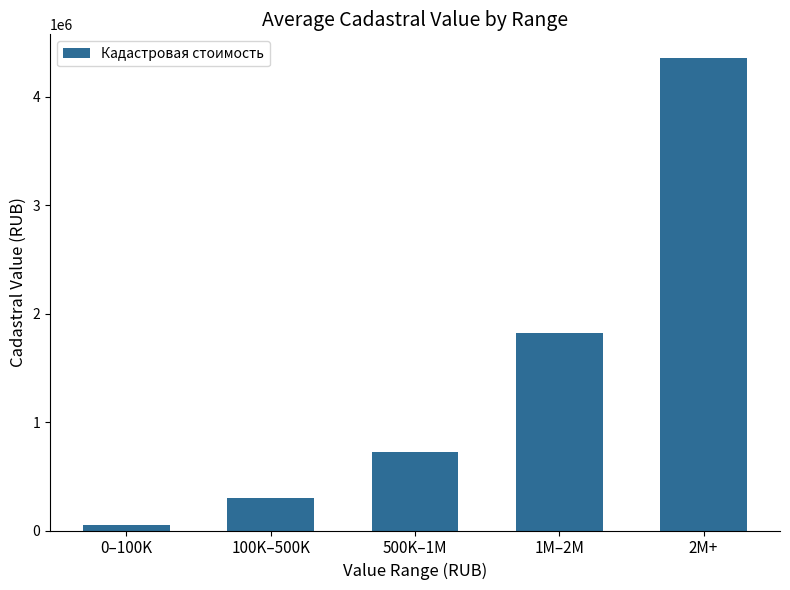

Which label corresponds to the smallest value in the chart?

0–100K